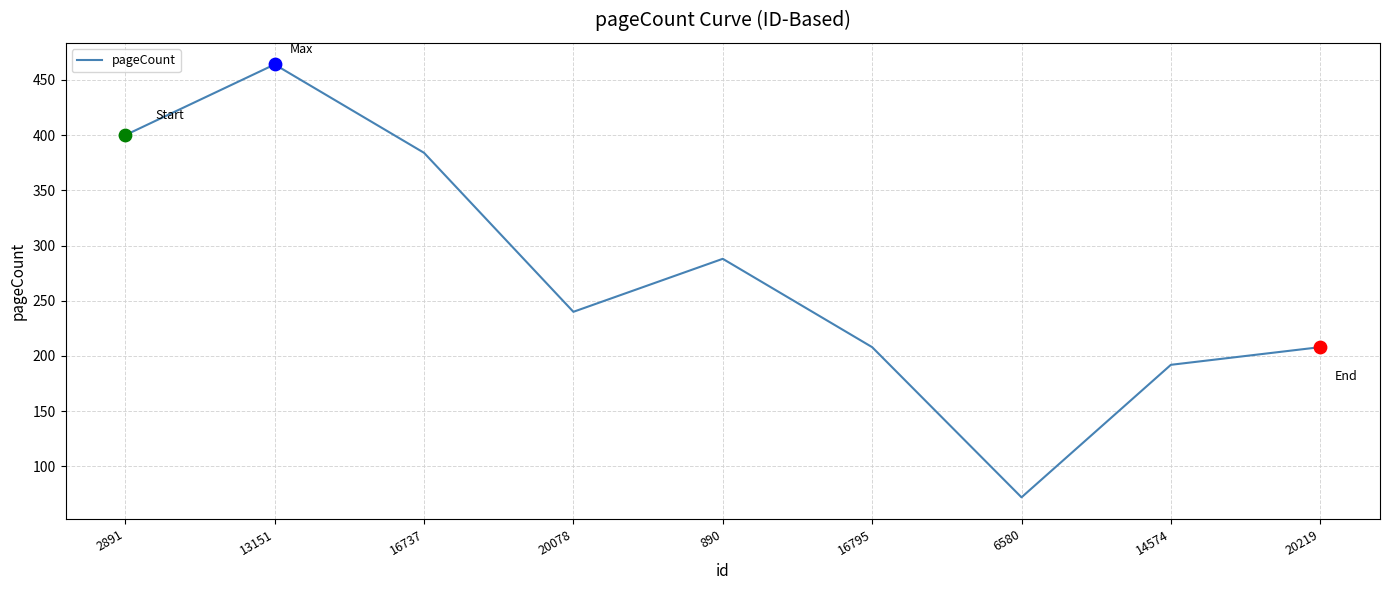

What is the change in value from 890 to 16795?

-80